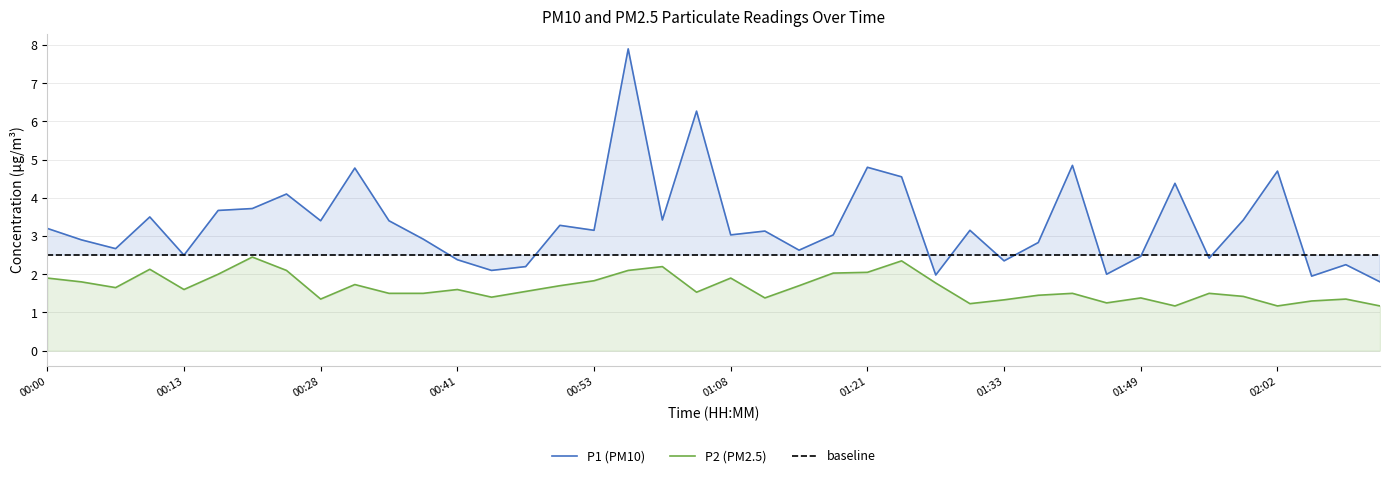

The P1 (PM10) series shows 3.2 at 01:27. True or false?

False